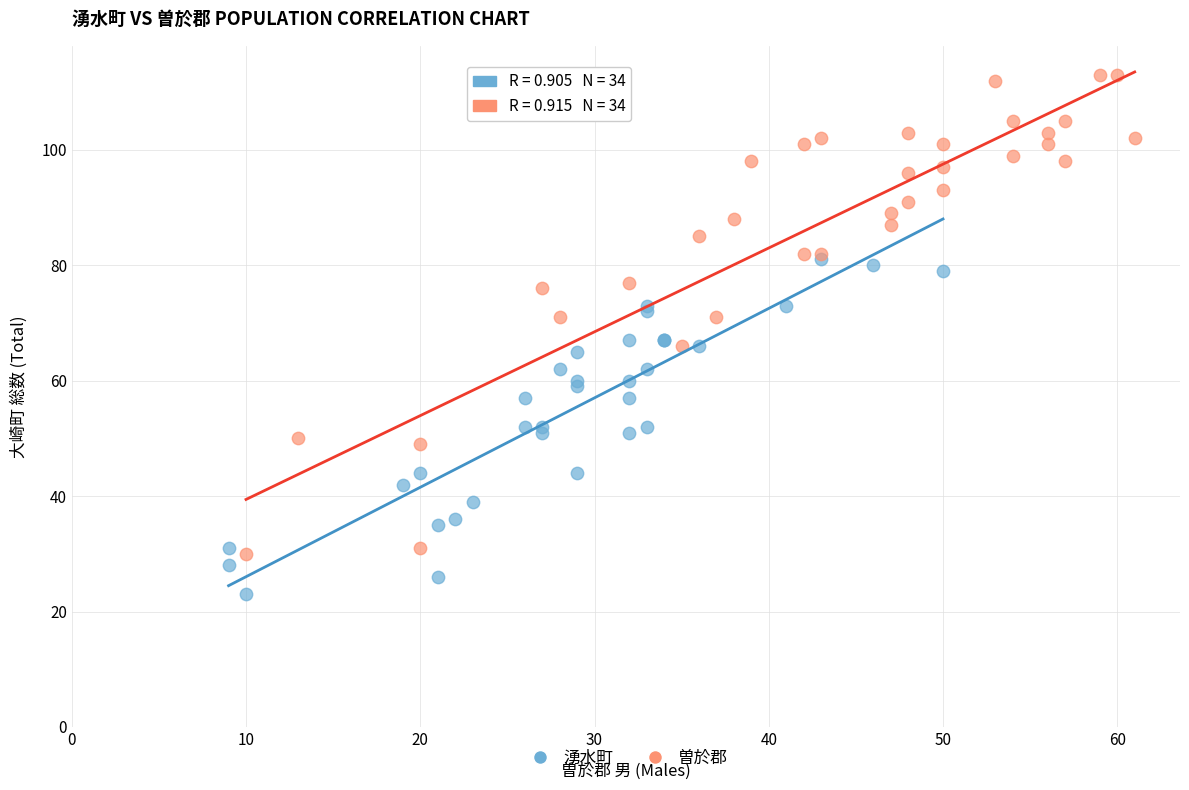

Which series has the widest spread of Y values?

曽於郡